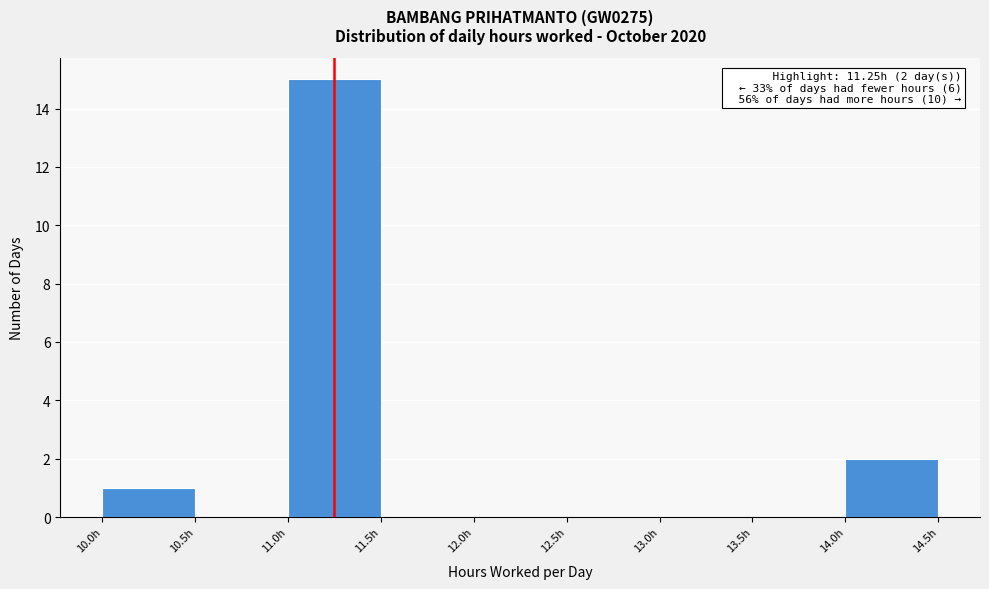

Over which range of the x-axis is the bar tallest?

11.0 to 11.5